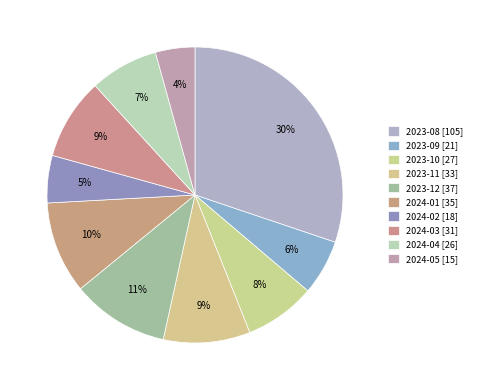

To the nearest percent, what is the combined percentage of 2024-03 and 2023-10?

17%